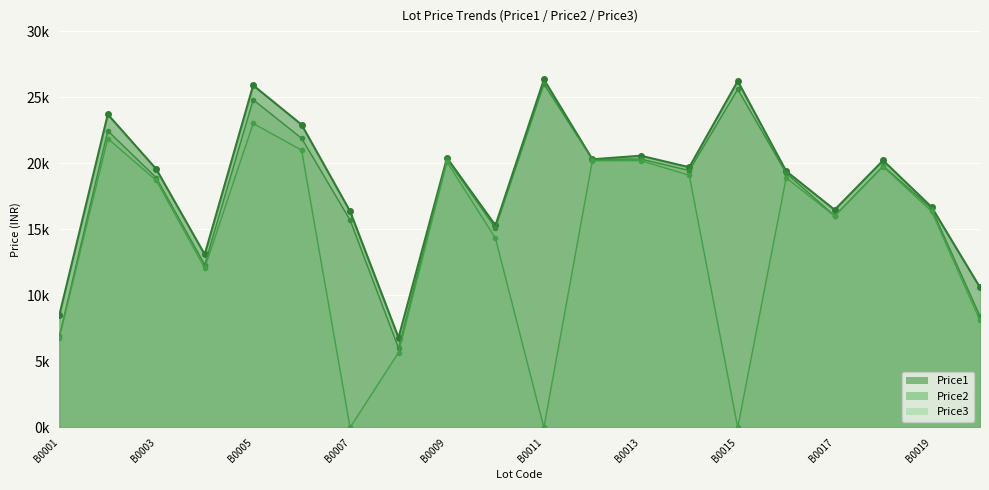

What are all the series names shown in the legend?

Price1, Price2, Price3